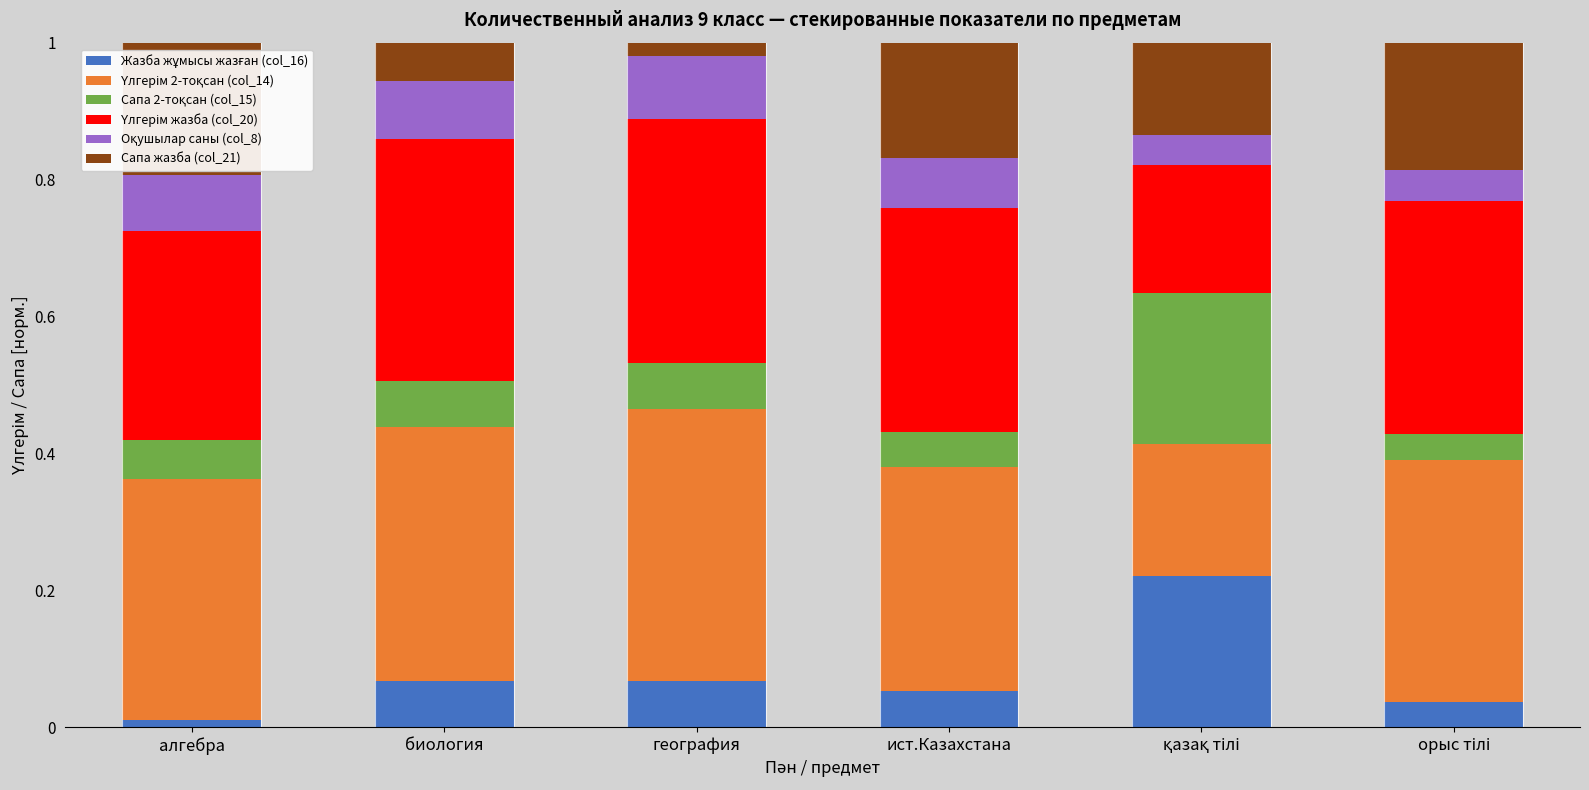

Does the chart contain any negative values?

No